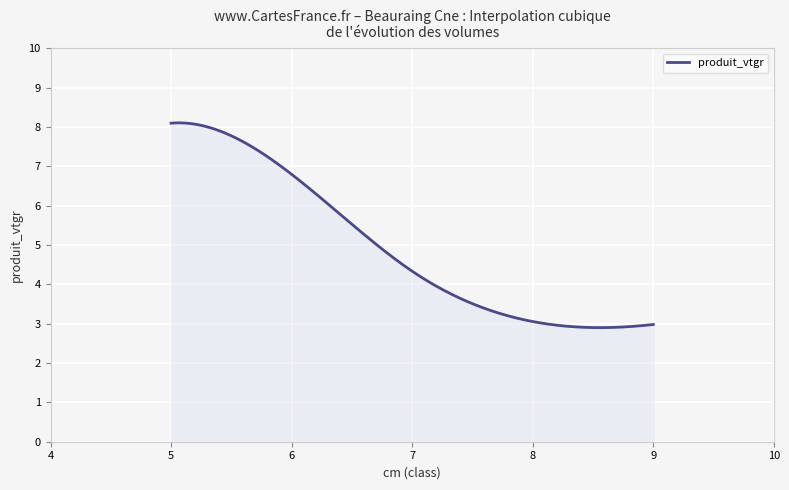

How many lines are shown in the chart?

1